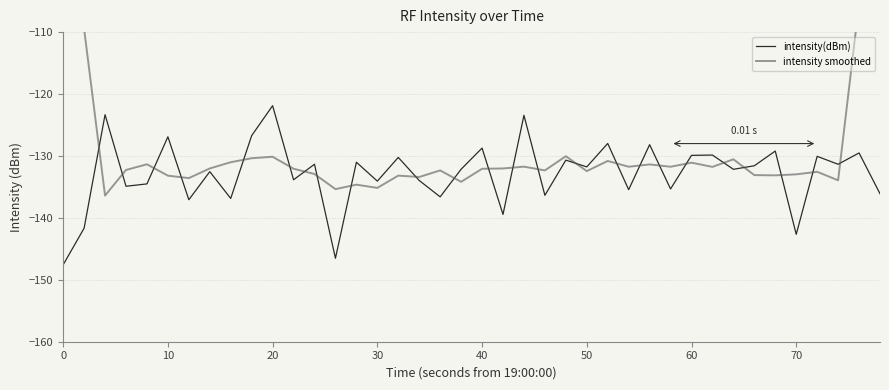

Does the chart have visible grid lines?

Yes